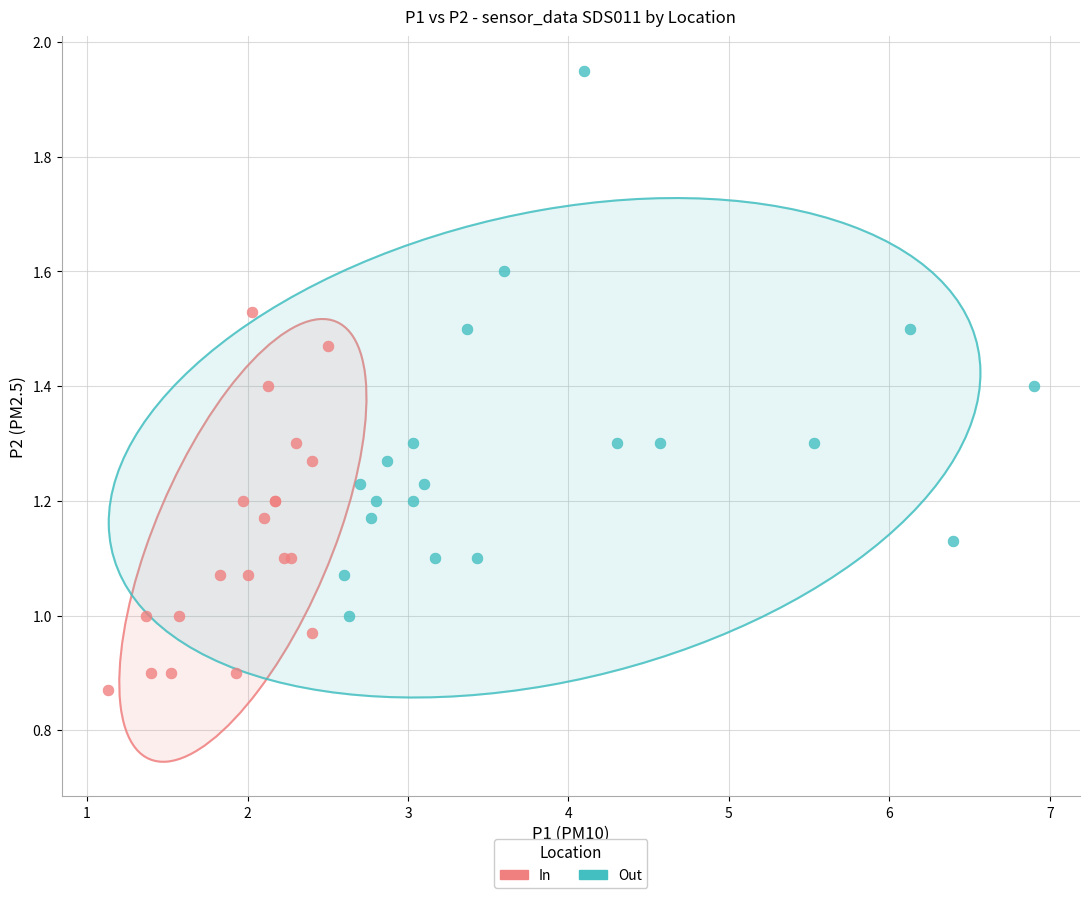

Which series contains the highest Y value?

Out